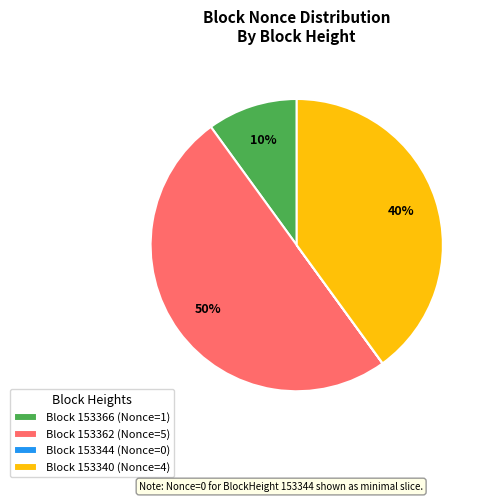

Between Block 153340 (Nonce=4) and Block 153366 (Nonce=1), which is larger?

Block 153340 (Nonce=4)